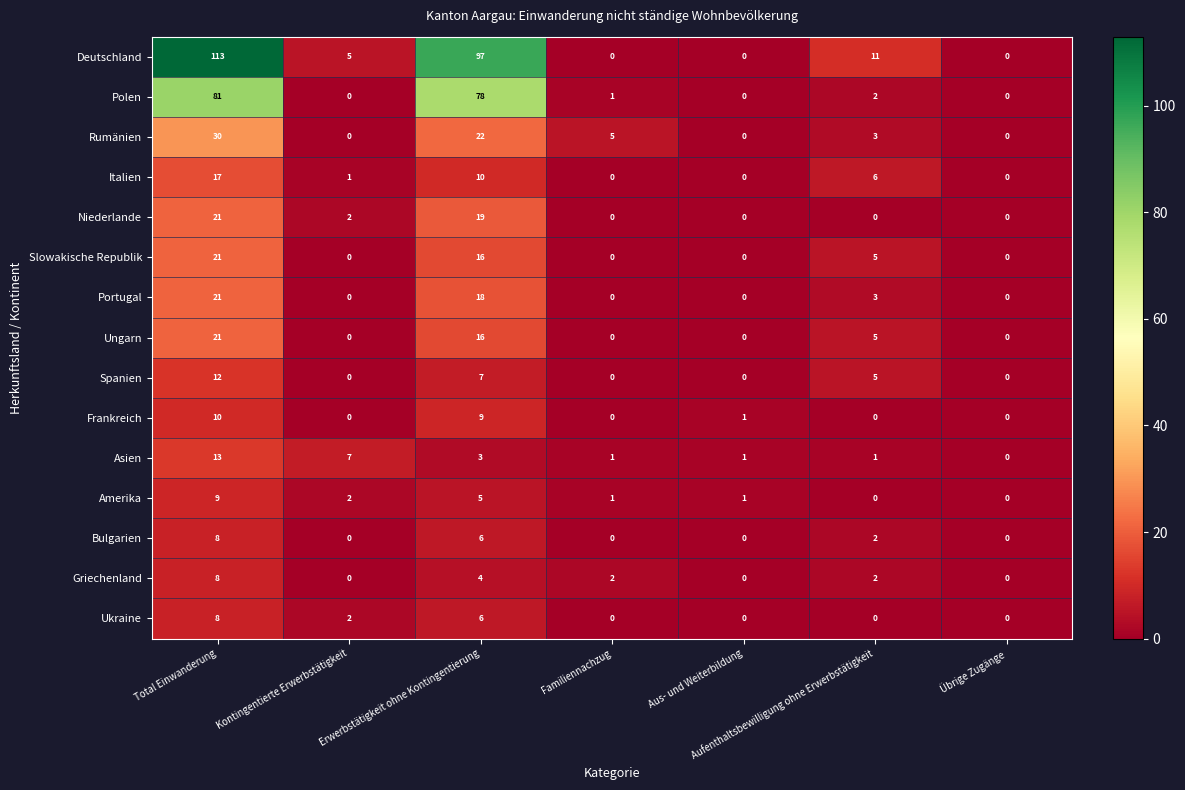

How many series are shown in this chart?

15